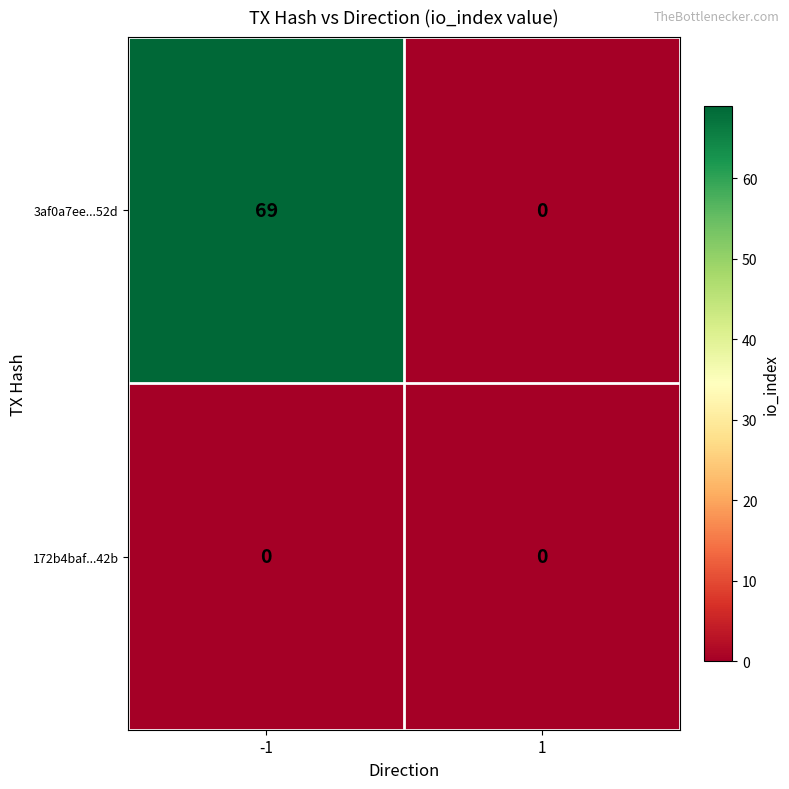

What is the total value across all series at -1?

69